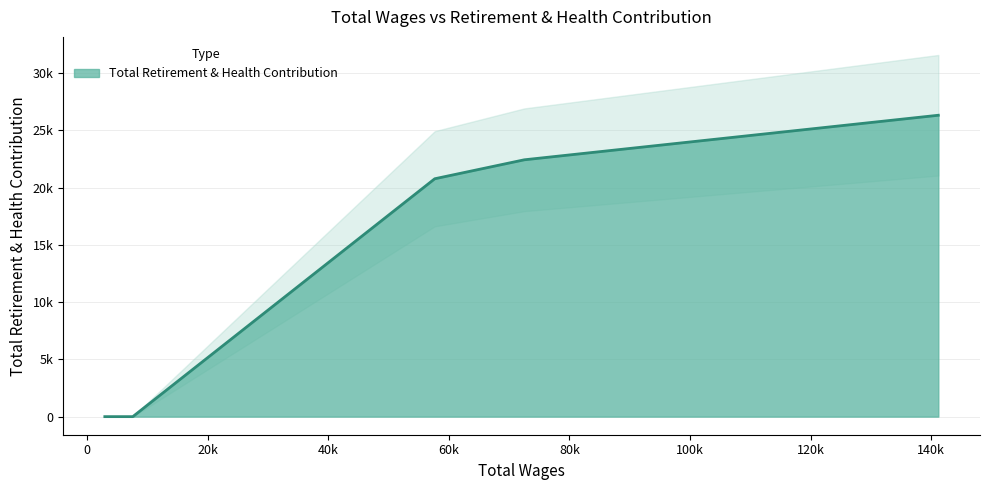

List the labels in order of value, largest first.

141177.0, 72512.0, 57660.0, 7578.0, 2940.0